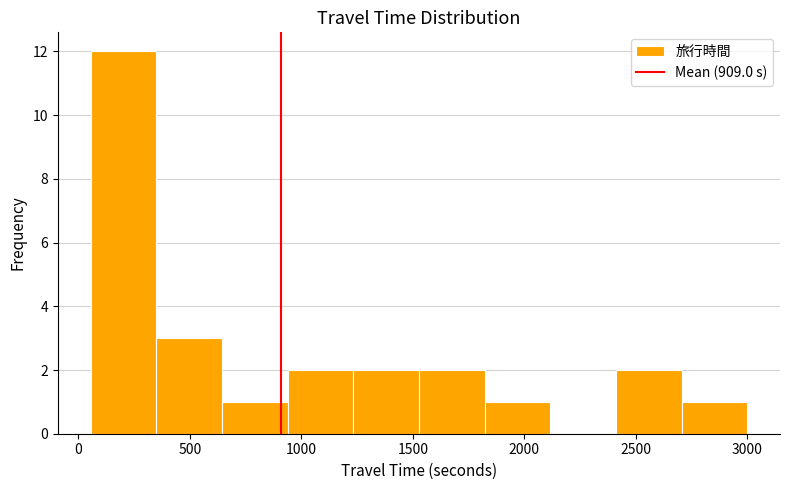

How tall is the bar that spans 50 to 350 on the x-axis? Neither the bar edges nor the heights are printed on the chart, so give them approximately, as read against the axes.

12